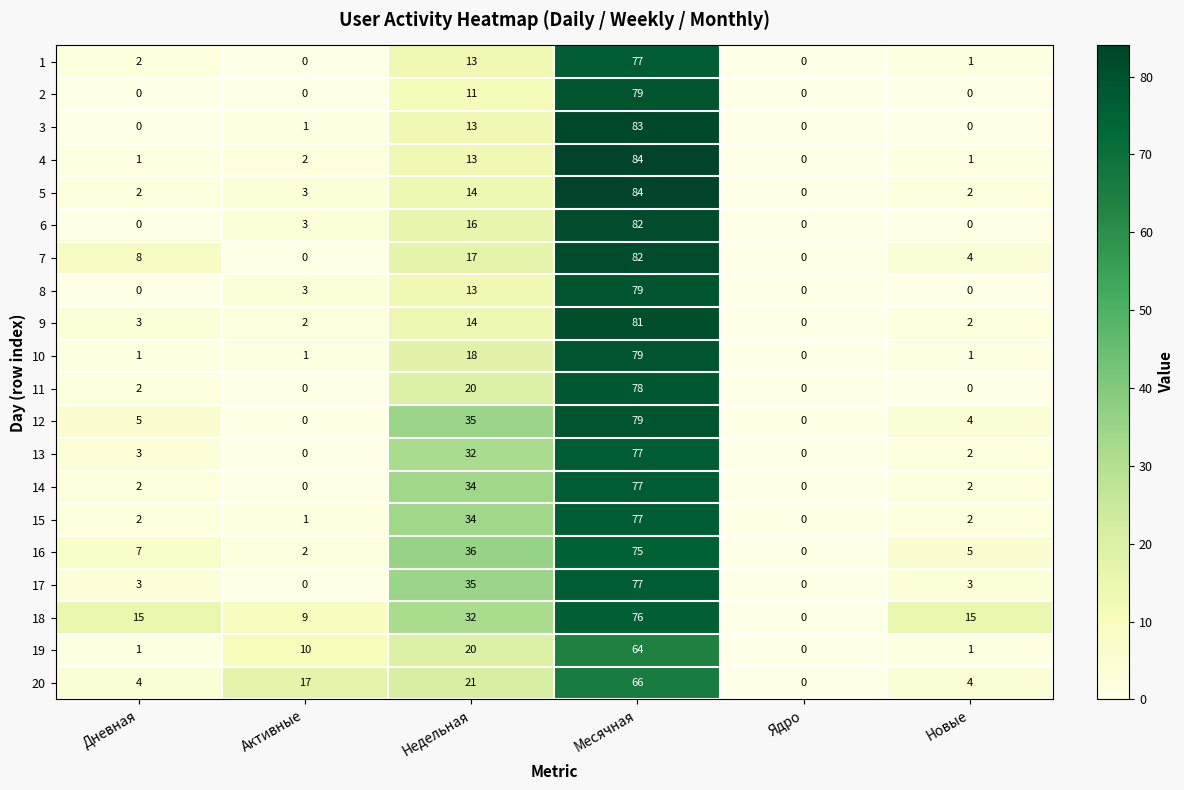

How many values in 4 are above zero?

5